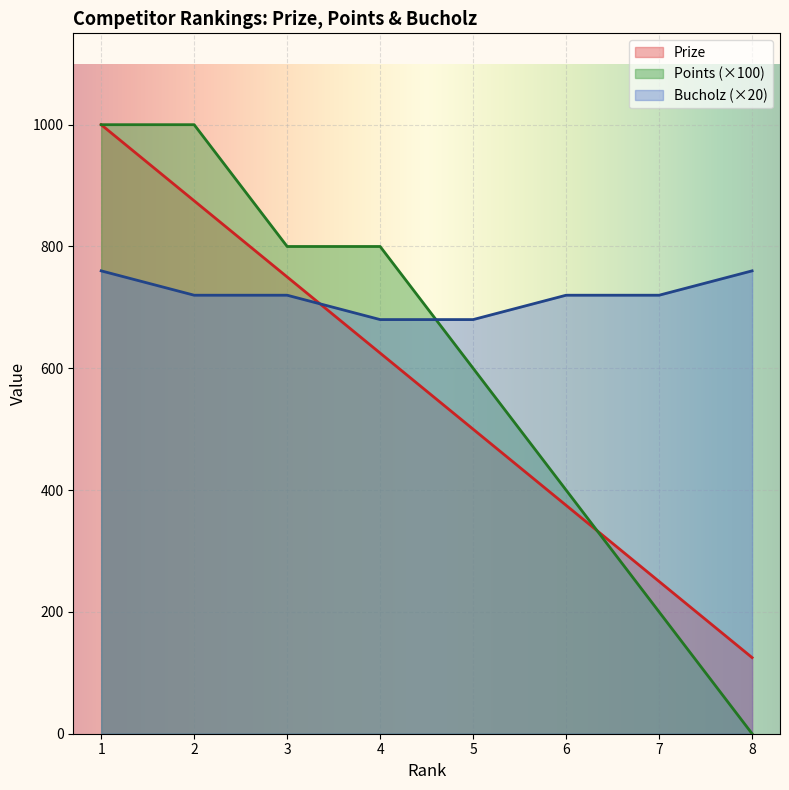

Where does the Bucholz series first go above 720?

1